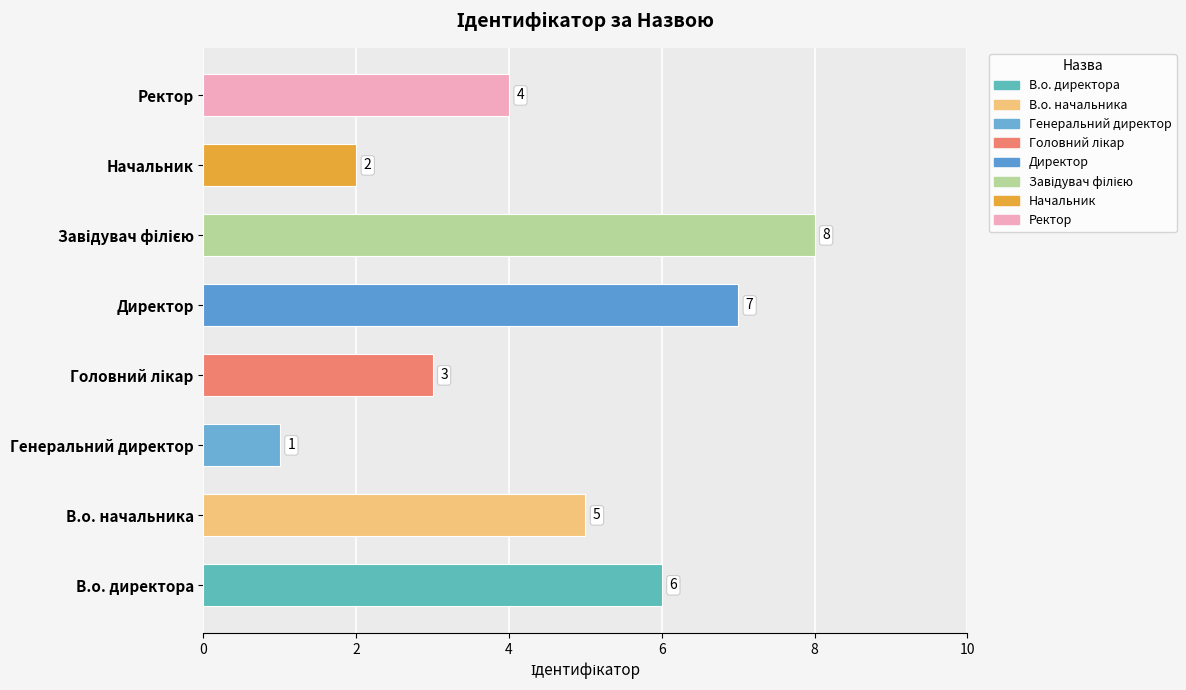

How many data points are less than 5?

4